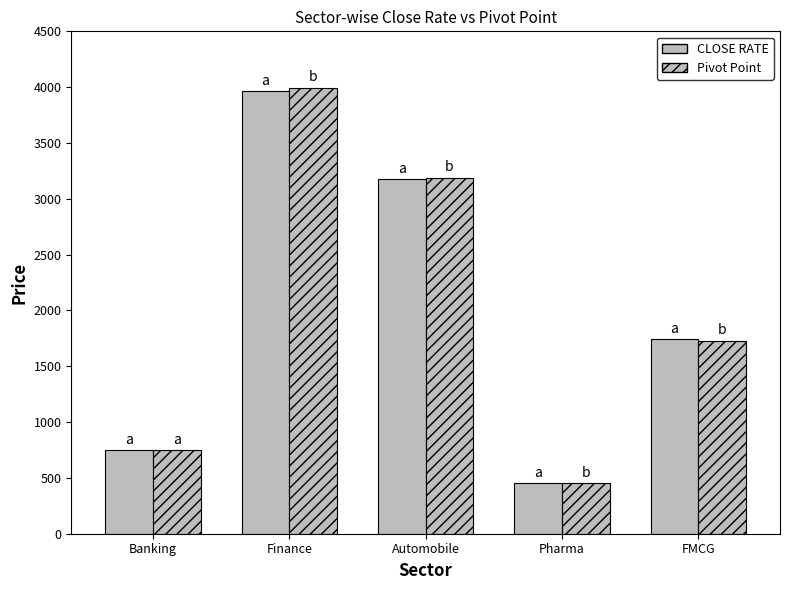

Which category has the lowest value in the CLOSE RATE series?

Pharma